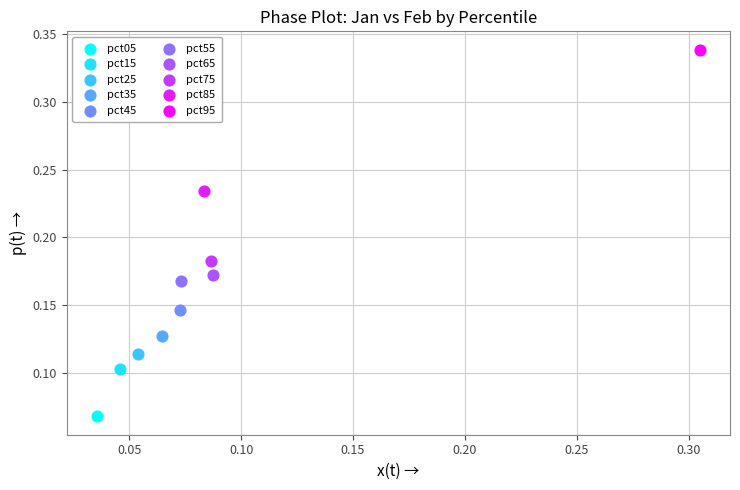

What are all the series names shown in the legend?

pct05, pct15, pct25, pct35, pct45, pct55, pct65, pct75, pct85, pct95